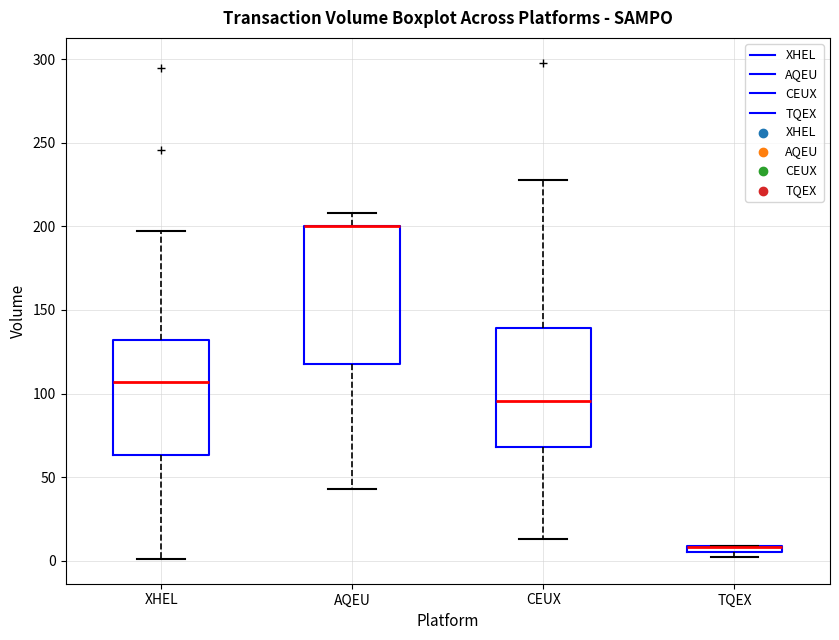

Which box is the tallest, from its lower edge to its upper edge?

AQEU